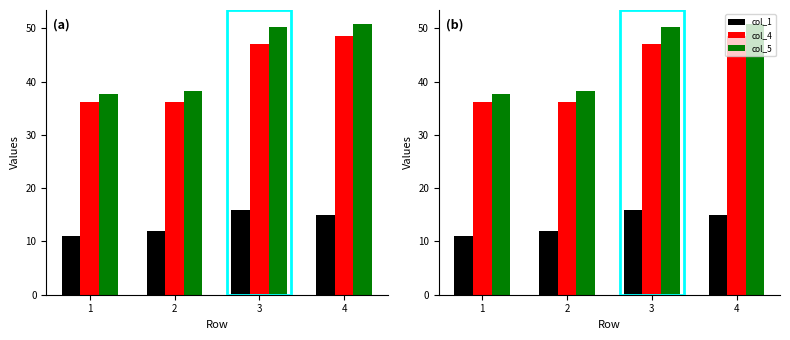

What is the minimum value shown in the chart?

11.0